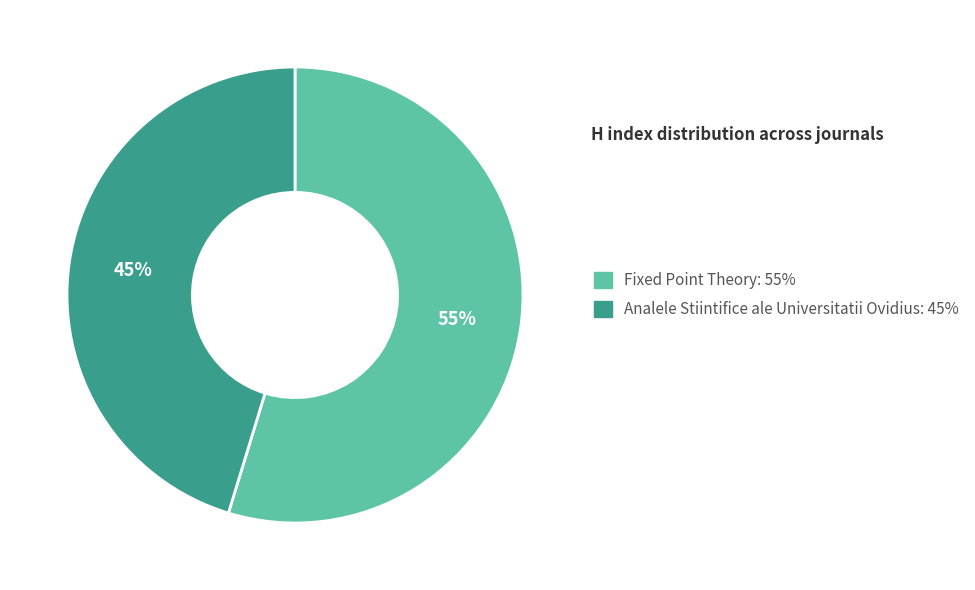

How many segments does this pie chart have?

2